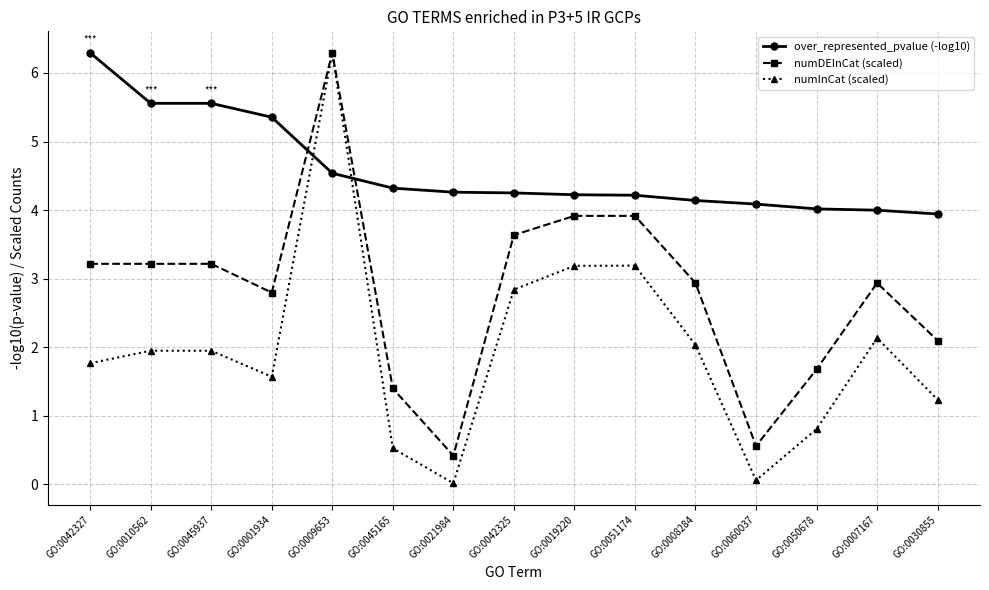

The value of numInCat (scaled) at GO:0045165 is 0.5. True or false?

True